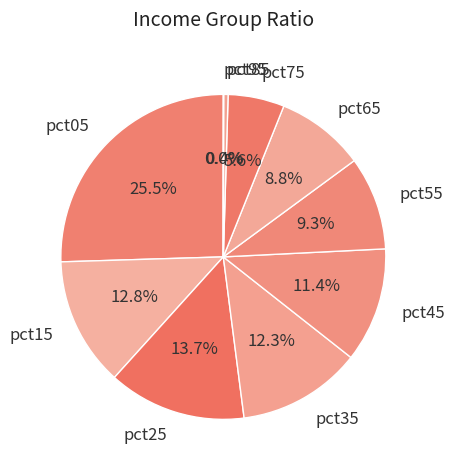

What percentage is the pct35 slice, to the nearest percent?

12%